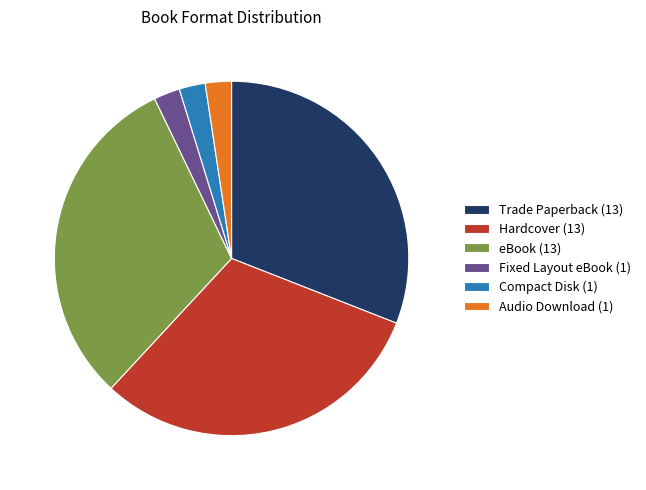

How many slices are in this pie chart?

6